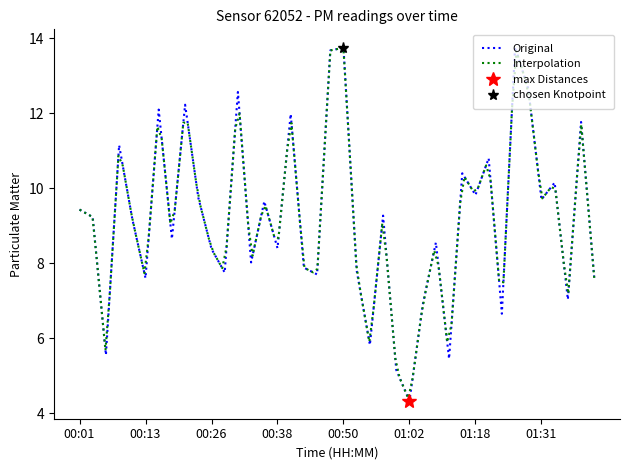

What is the smallest value displayed?

4.3